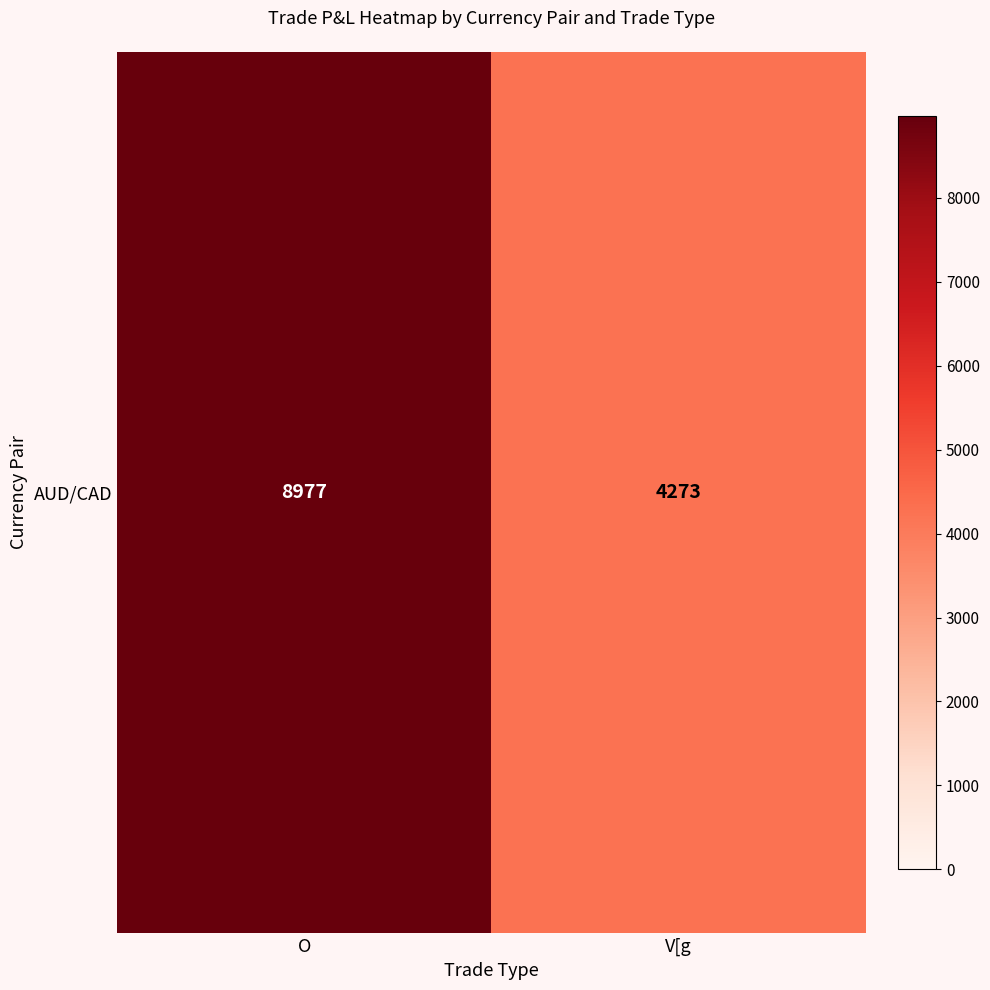

What is the approximate value at O, to the nearest 10?

8980